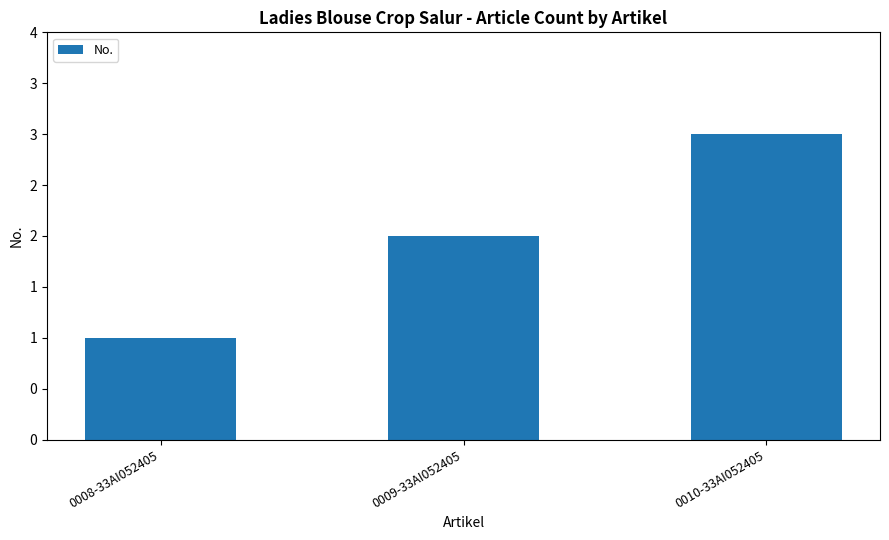

Read the value at 0010-33AI052405.

3